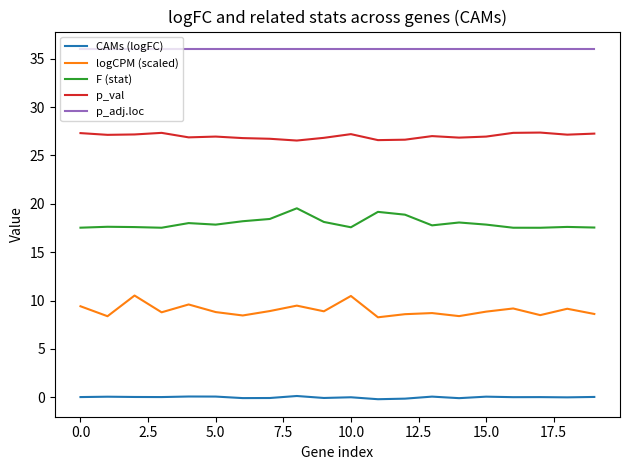

What is the smallest value displayed?

-0.2